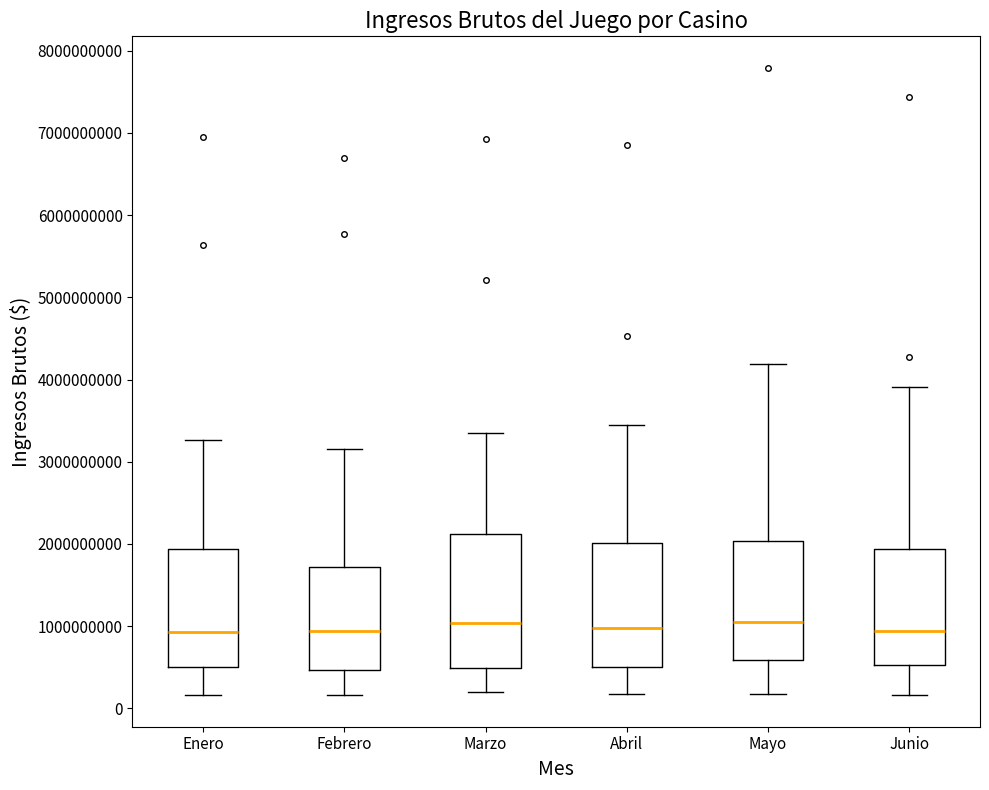

Reading left to right, read every box against the y-axis: the position of its median line, the range the box covers, and the ends of its whiskers. The values are not printed on the chart, so give them approximately, as read against the axis.

Enero: median 900000000, box 500000000 to 1900000000, whiskers 200000000 to 3300000000
Febrero: median 900000000, box 500000000 to 1700000000, whiskers 200000000 to 3200000000
Marzo: median 1000000000, box 500000000 to 2100000000, whiskers 200000000 to 3300000000
Abril: median 1000000000, box 500000000 to 2000000000, whiskers 200000000 to 3400000000
Mayo: median 1100000000, box 600000000 to 2000000000, whiskers 200000000 to 4200000000
Junio: median 900000000, box 500000000 to 1900000000, whiskers 200000000 to 3900000000